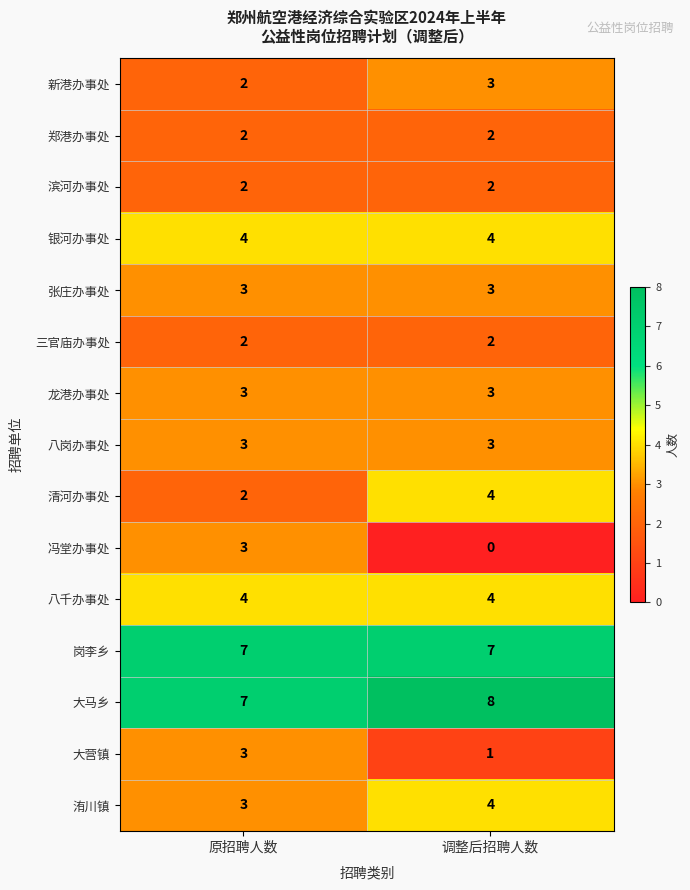

The 清河办事处 series shows 4 at 调整后招聘人数. True or false?

True